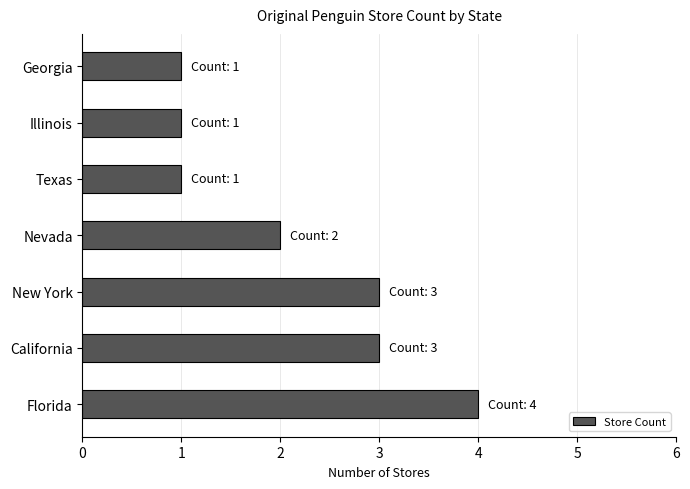

Where is the data nearest to the value 2?

Nevada